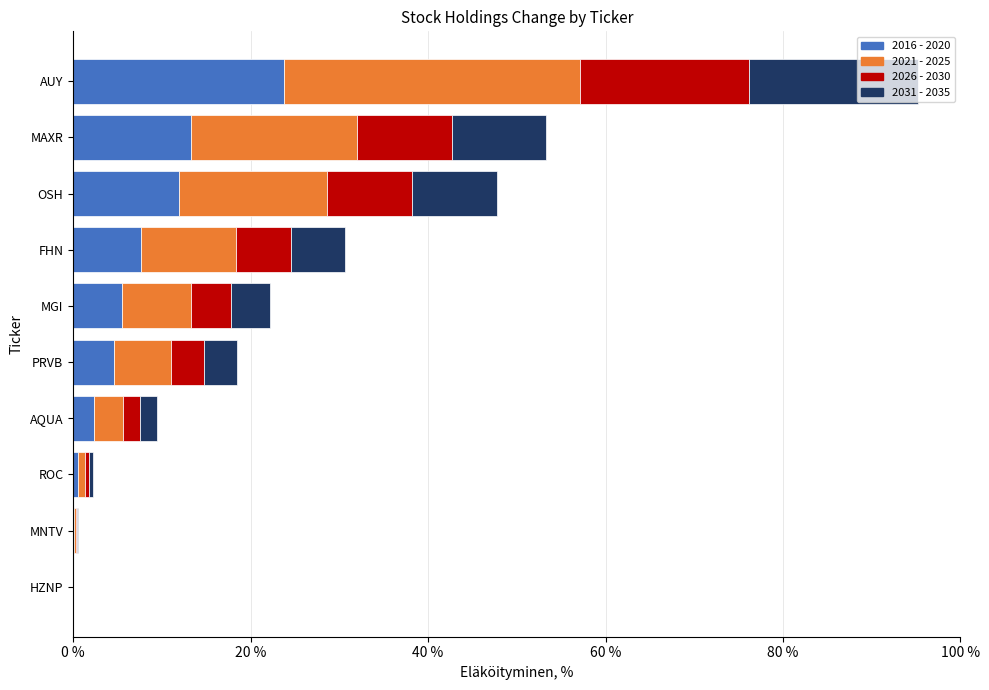

The 2016 - 2020 series shows -8.7 at HZNP. True or false?

False